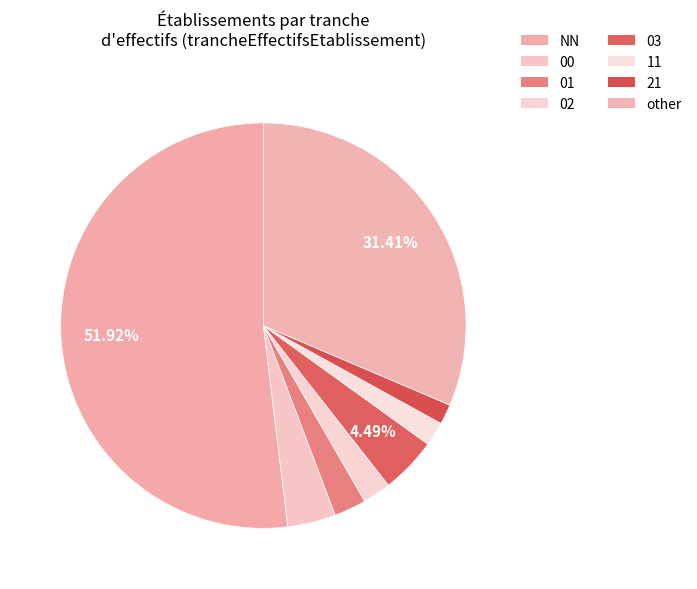

To the nearest percent, what is the average slice percentage?

12%